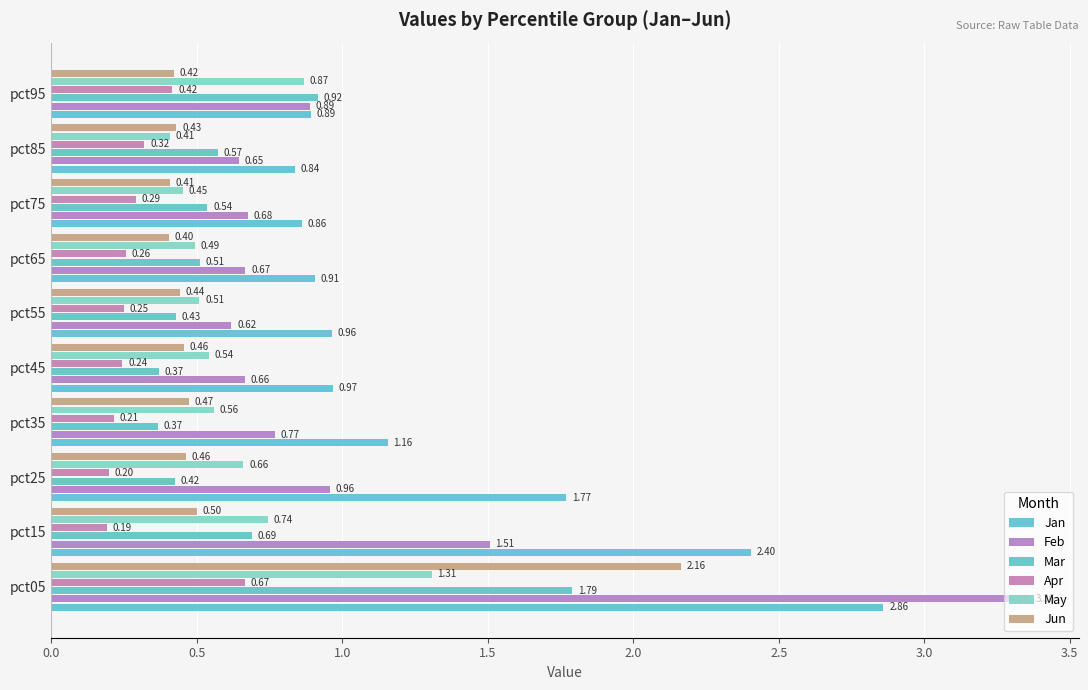

What is the difference between the maximum and minimum values in the Apr series?

0.5